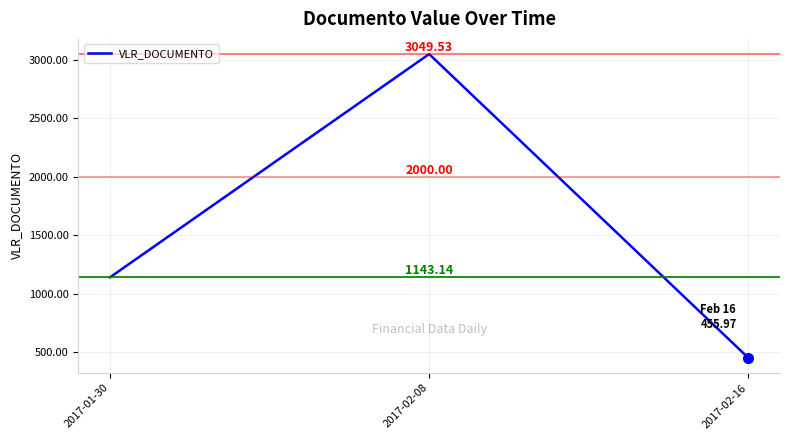

What is the change in value from 2017-01-30 to 2017-02-16?

-687.2